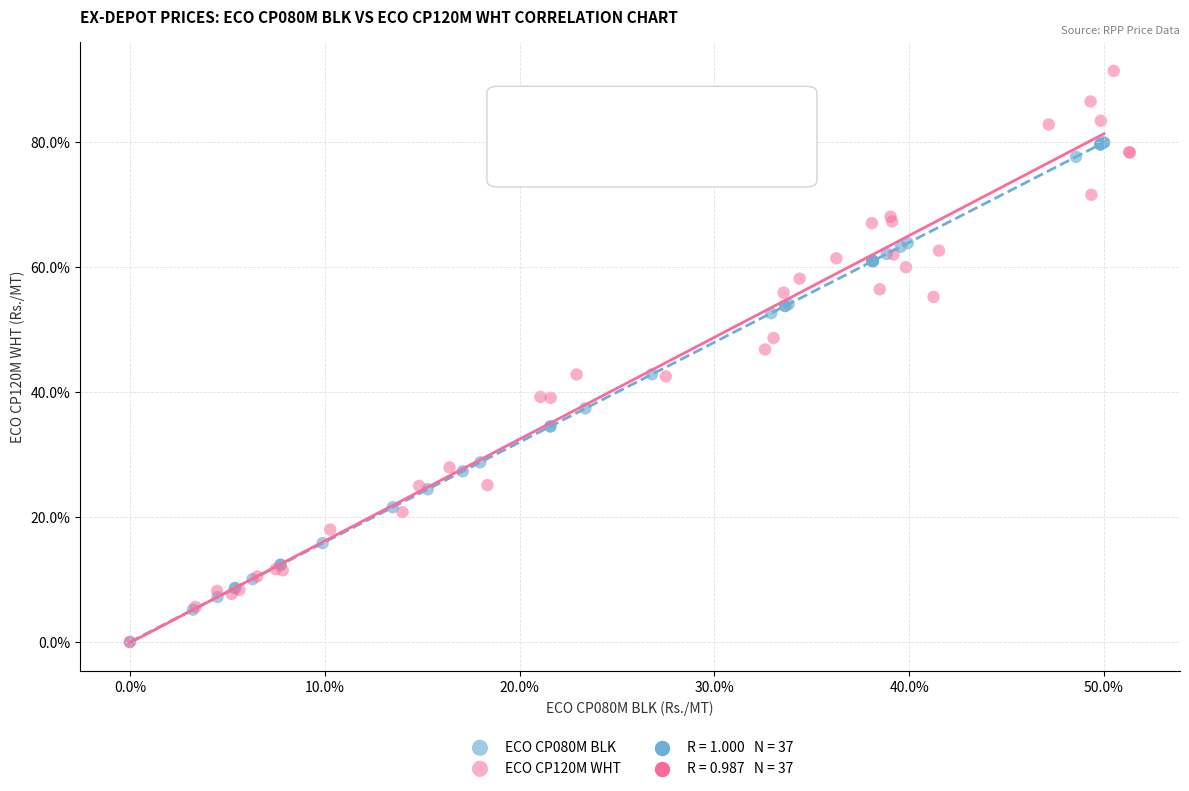

Which series has the widest spread of Y values?

ECO CP120M WHT